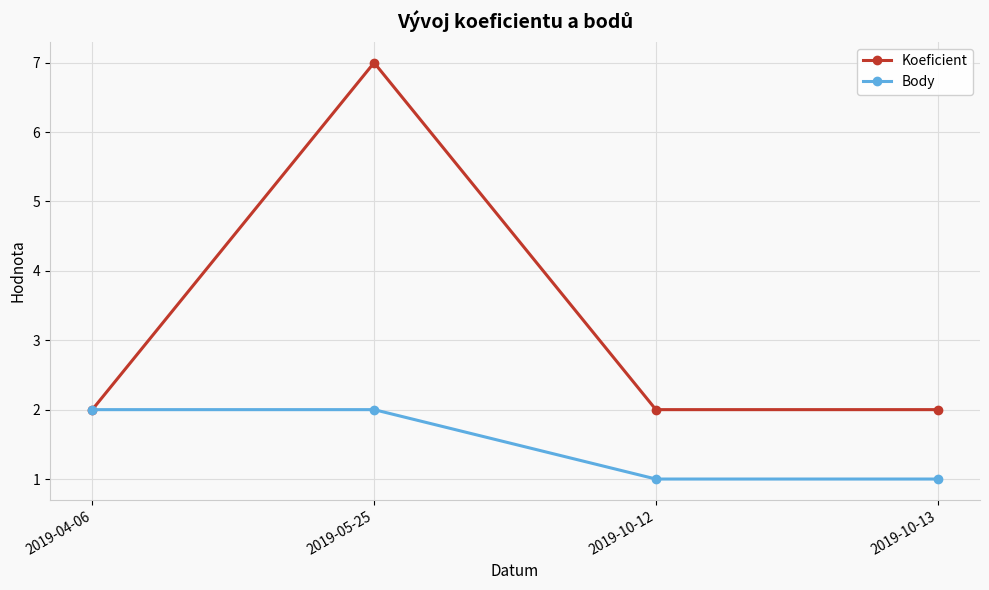

What is the difference between the maximum and minimum values in the Koeficient series?

5